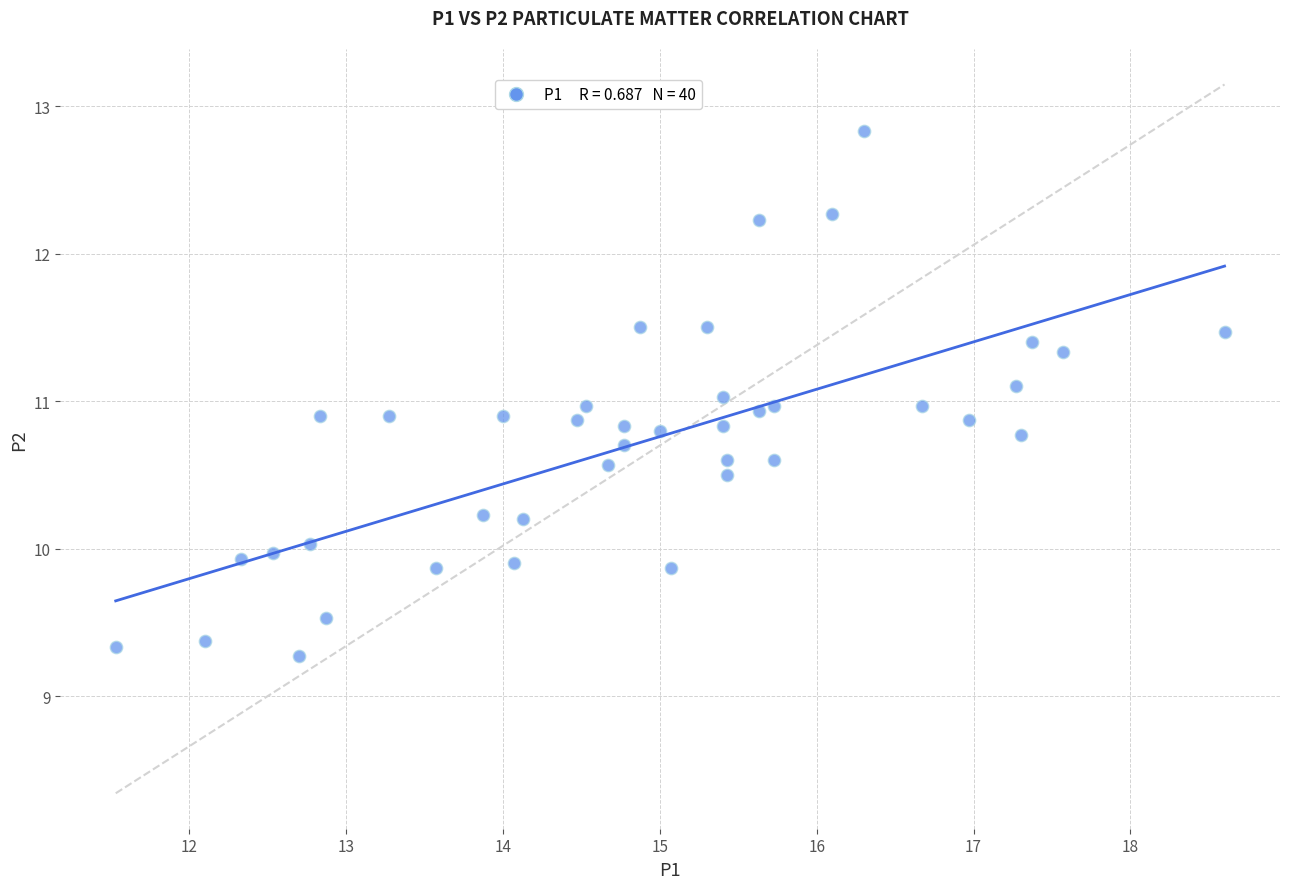

What is the range of Y values (max minus min)?

3.6